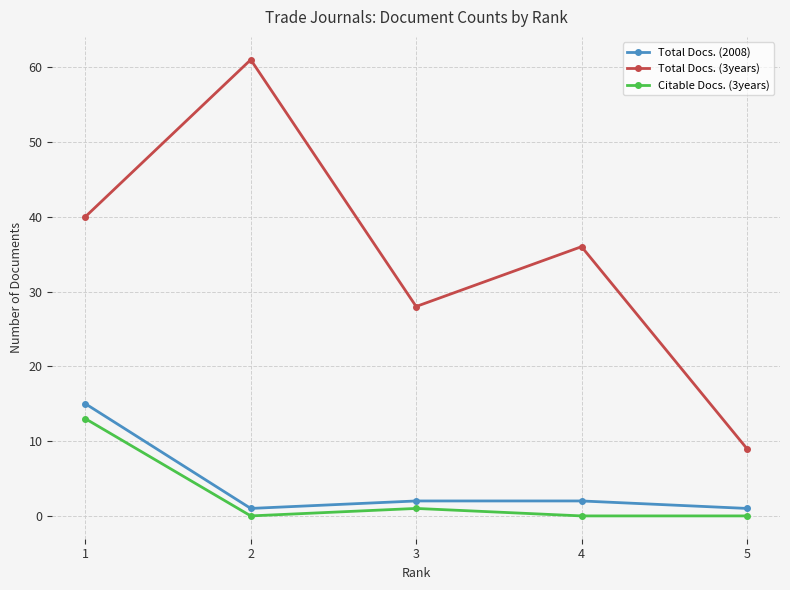

Rank the series by their maximum value, from lowest to highest.

Citable Docs. (3years), Total Docs. (2008), Total Docs. (3years)